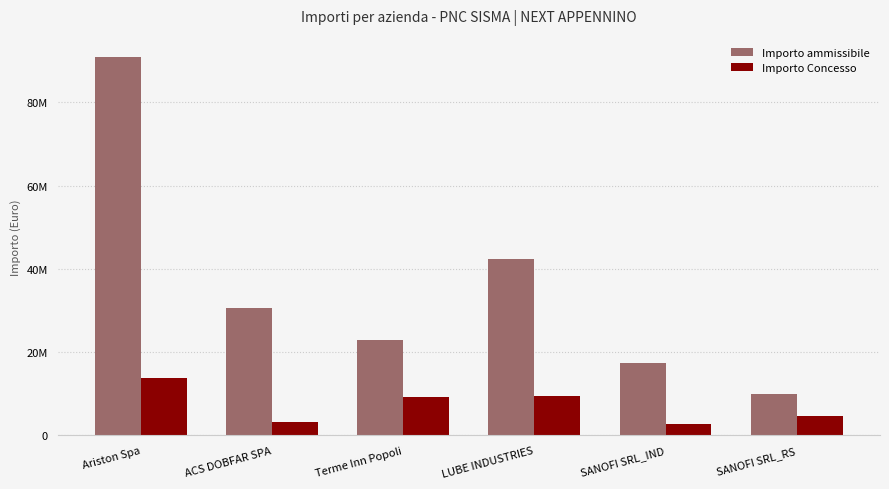

What are all the series names shown in the legend?

Importo ammissibile, Importo Concesso